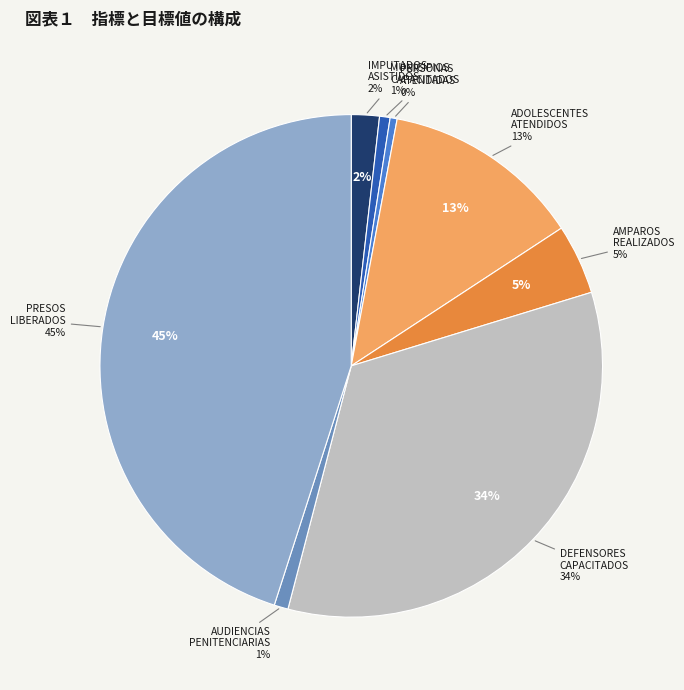

Is there a majority slice in this chart?

No